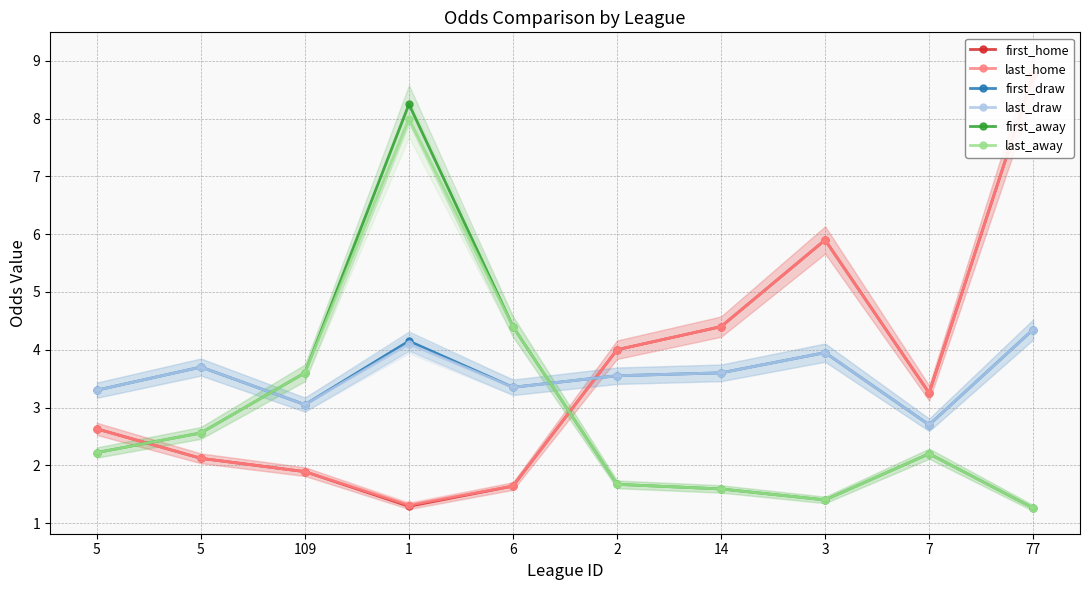

True or false: first_draw and last_away intersect in this chart.

True